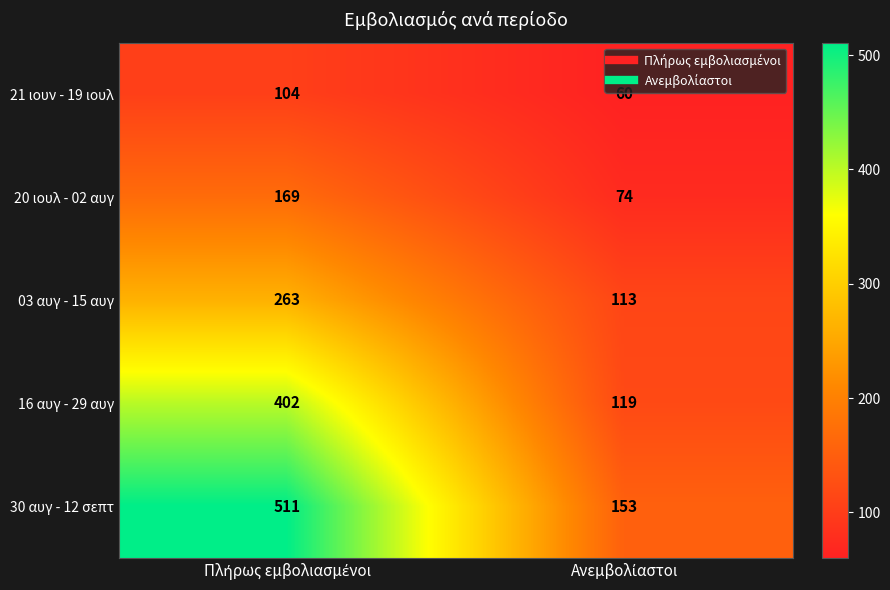

Rank the series by their maximum value, from highest to lowest.

30 αυγ - 12 σεπτ, 16 αυγ - 29 αυγ, 03 αυγ - 15 αυγ, 20 ιουλ - 02 αυγ, 21 ιουν - 19 ιουλ